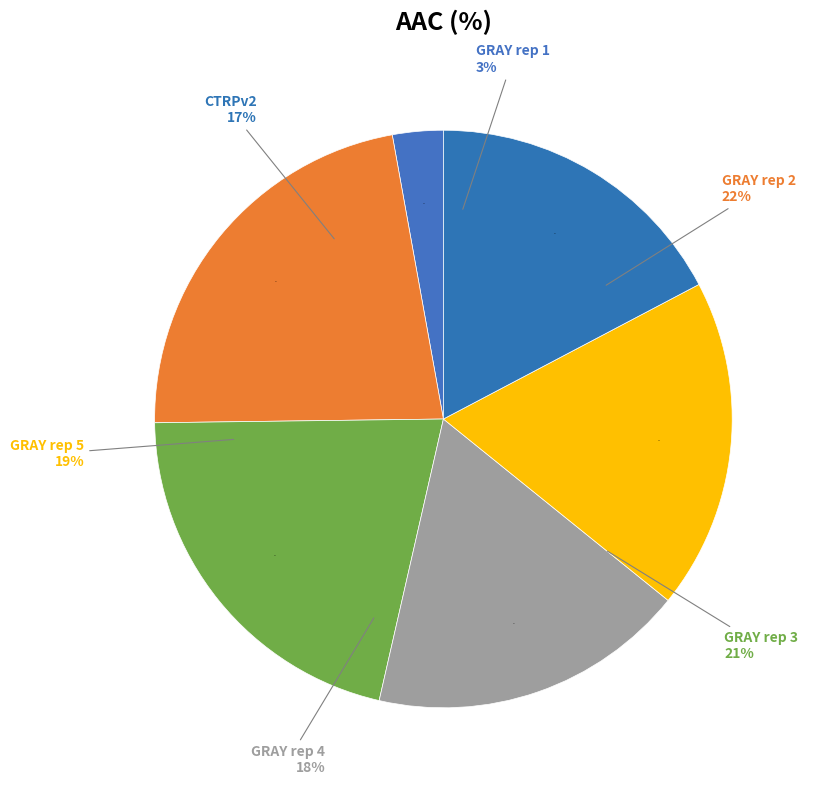

To the nearest percent, what percentage of the pie is GRAY rep 5?

19%